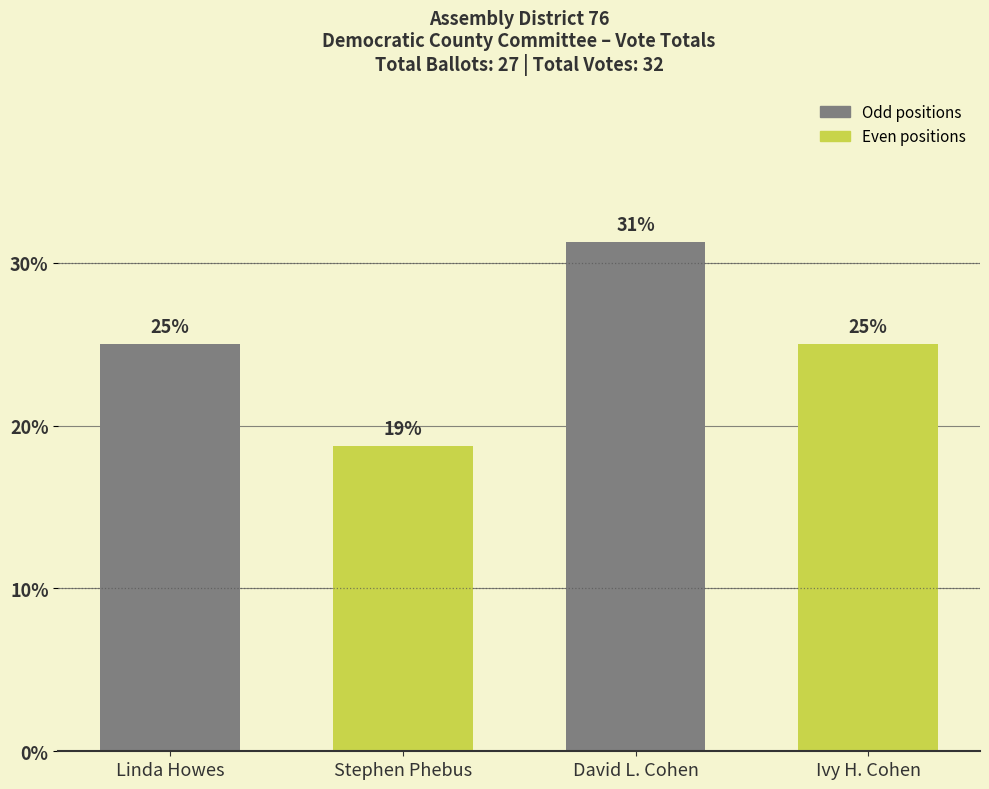

What is the approximate value at Linda Howes?

25.0